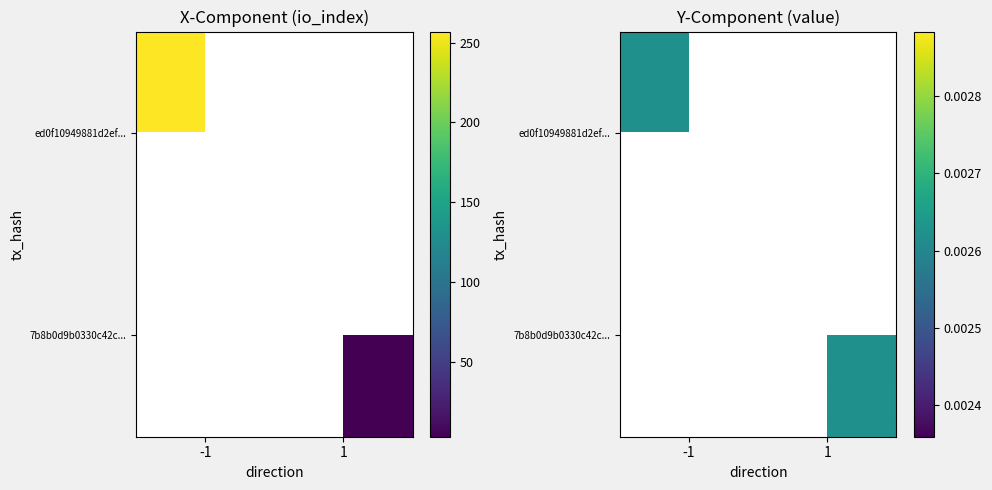

At which category is the sum across all series the highest?

-1